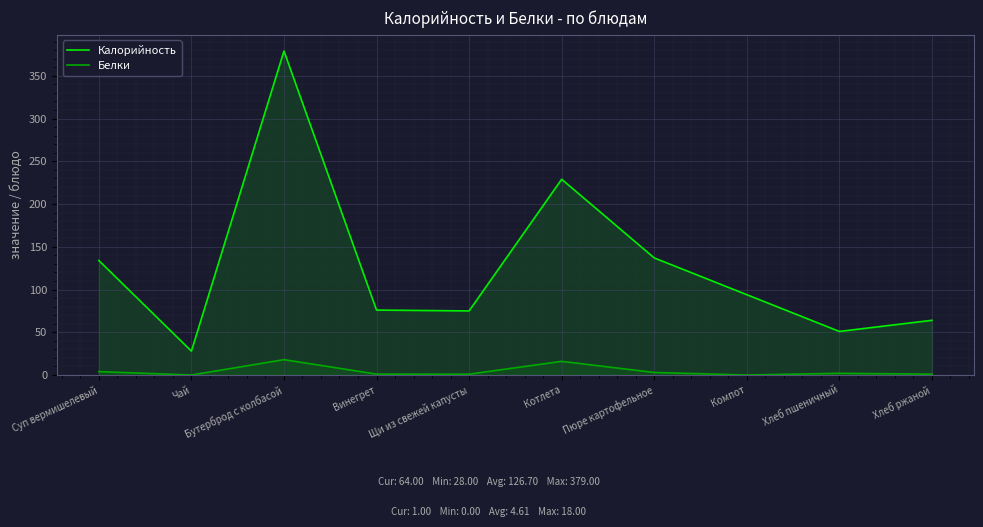

Is the value of Белки at Винегрет greater than the value of Калорийность at Хлеб ржаной?

No